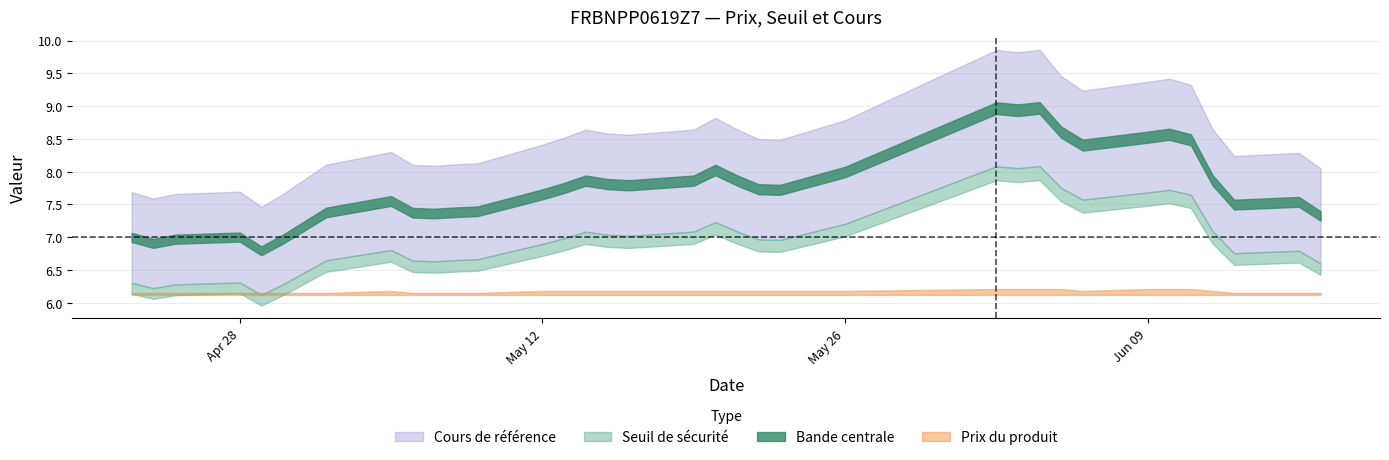

At how many categories does at least one series exceed 3?

35